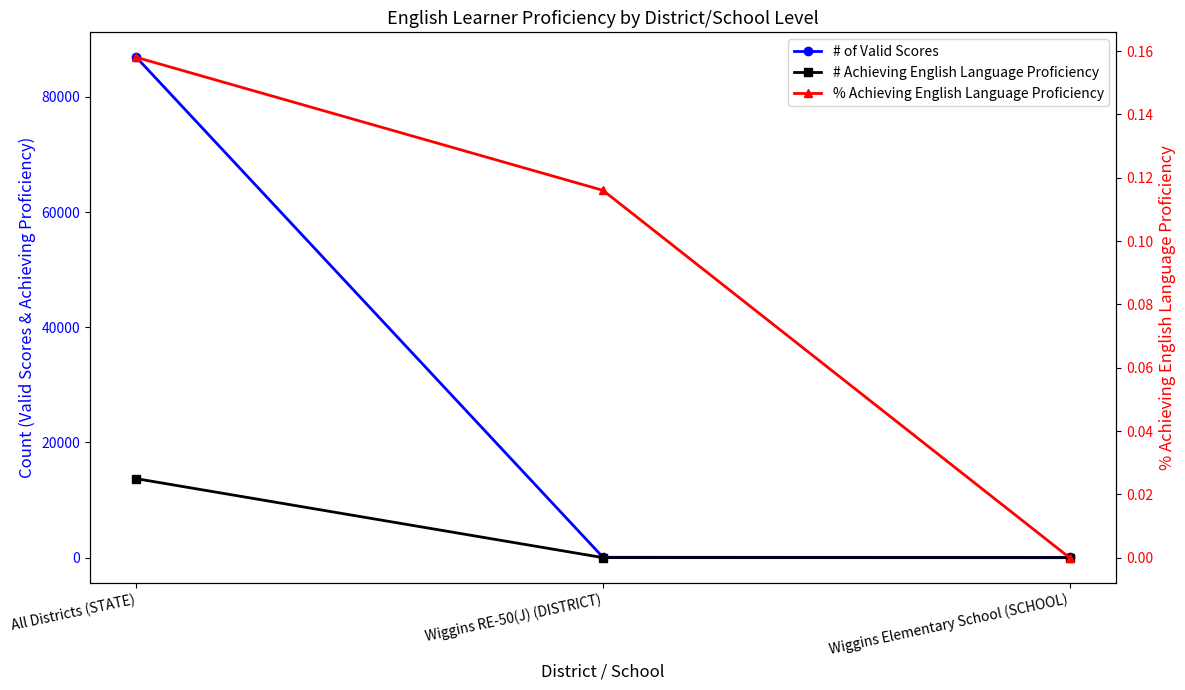

What is the value of the # of Valid Scores point at the 3rd from the left?

50.0